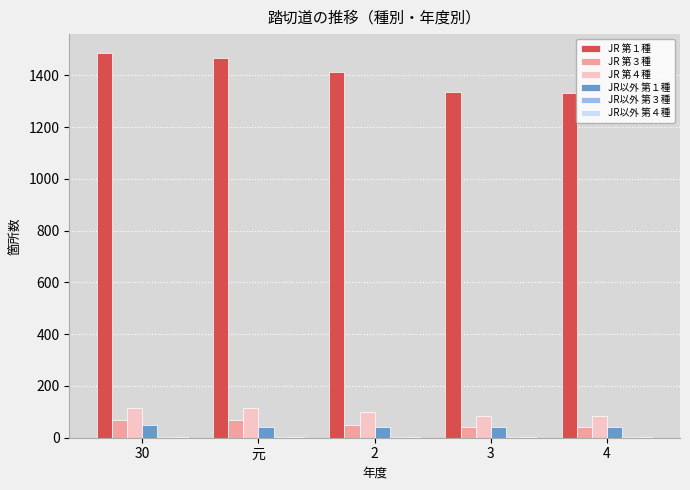

How many groups of bars are there?

5